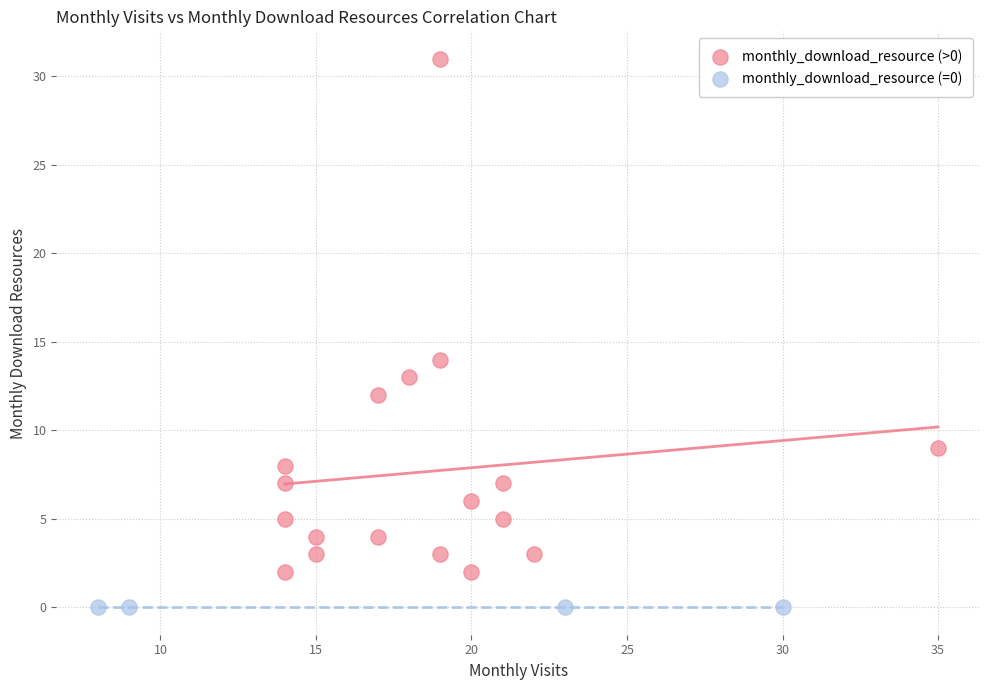

Which series contains the highest Y value?

monthly_download_resource (>0)